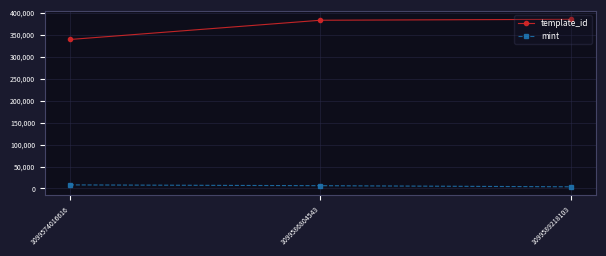

What is the spread (max minus min) of values at 1099574016616?

331108